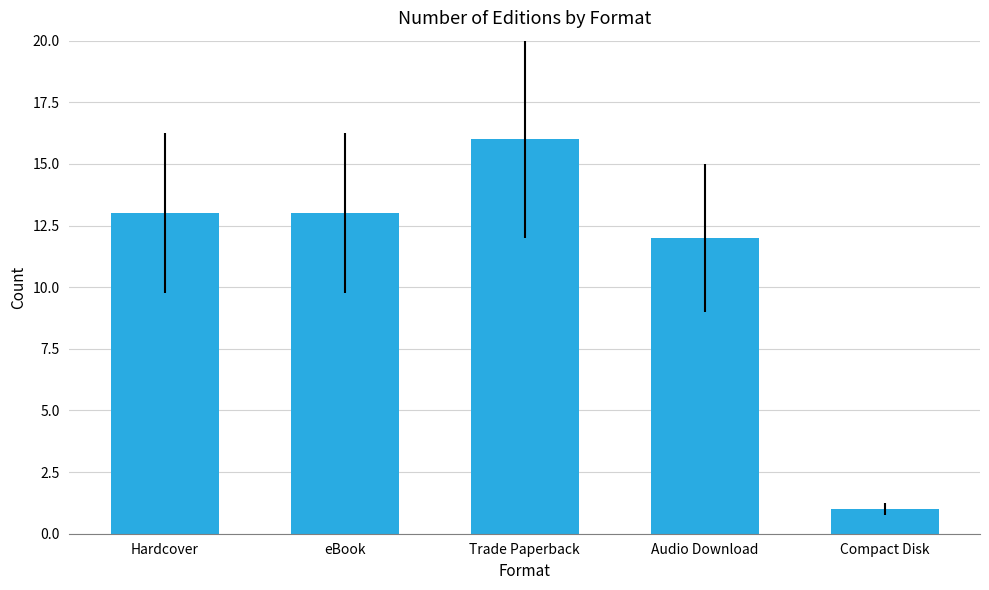

Read the value at eBook.

13